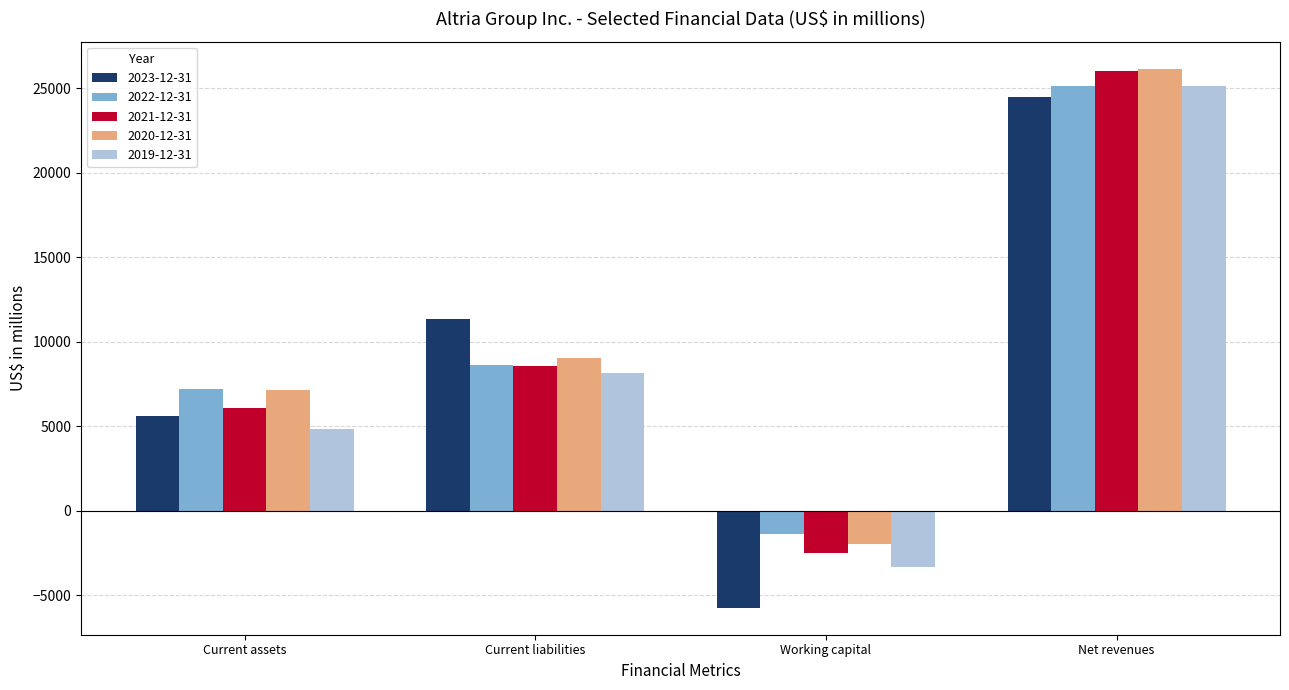

At which label does 2020-12-31 reach its peak?

Net revenues